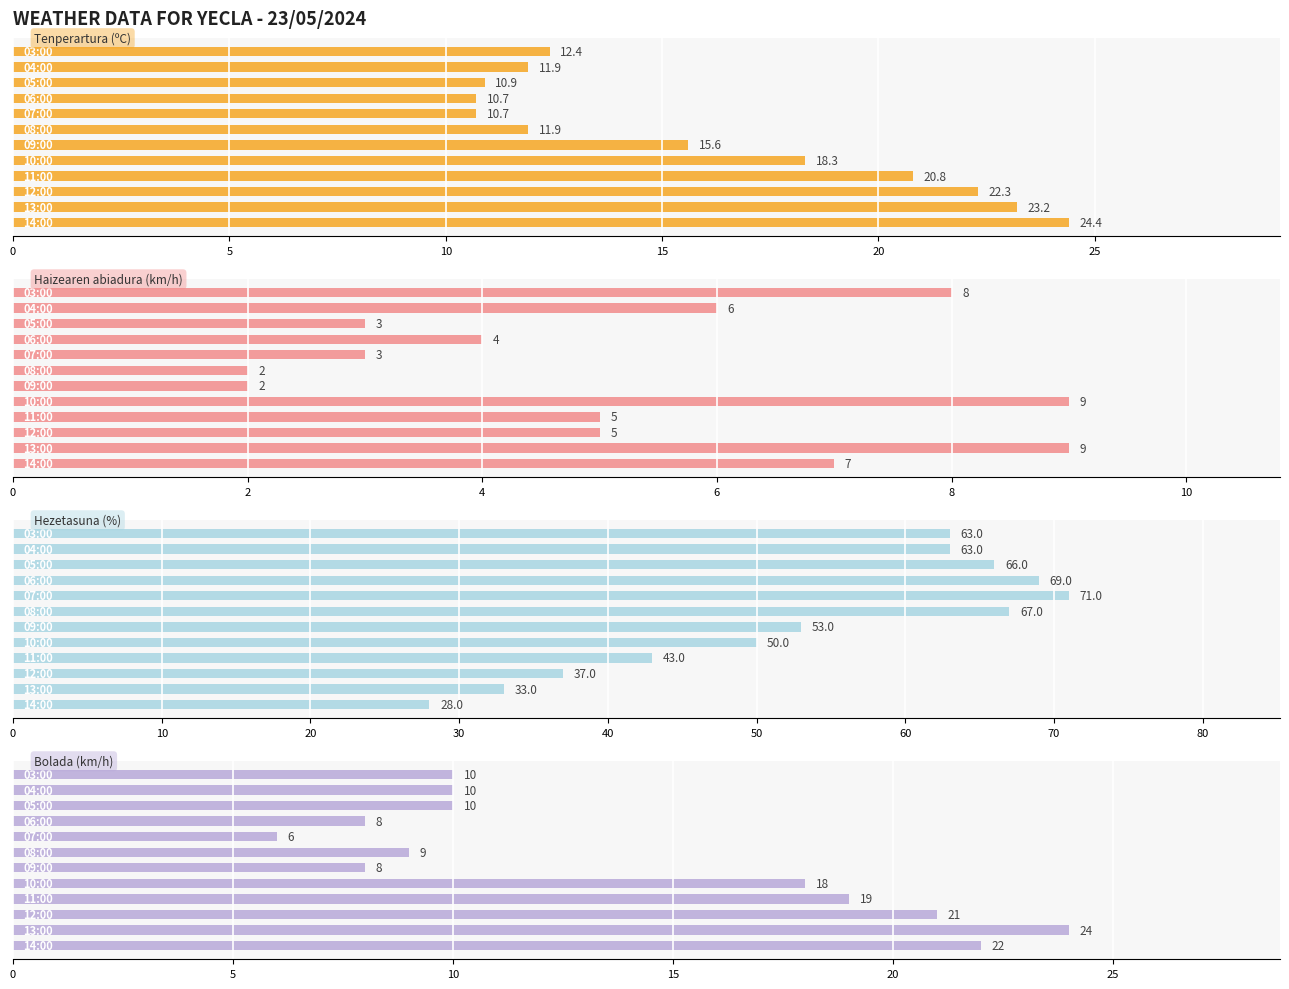

How many bars are there in each group?

4